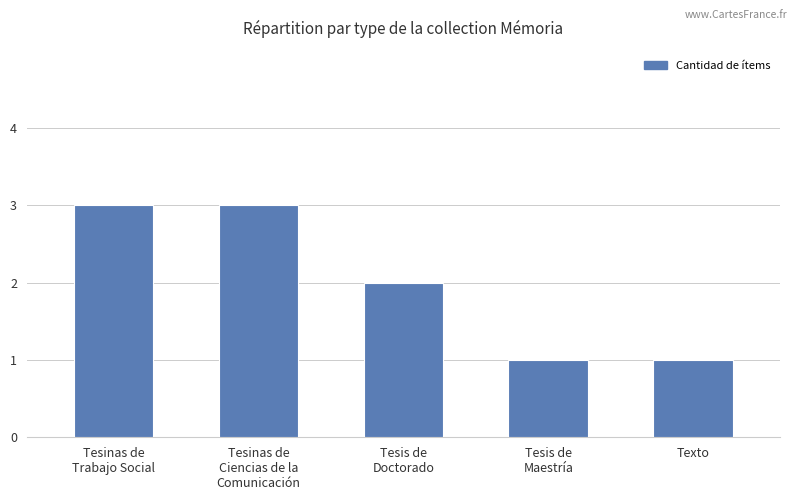

What is the greatest value displayed?

3